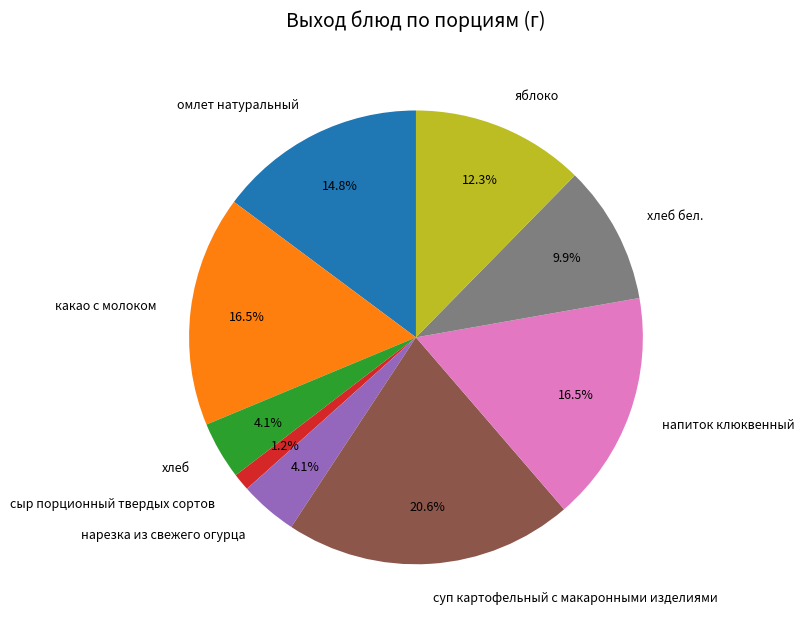

Combined, do напиток клюквенный and хлеб бел. account for over 50%?

No